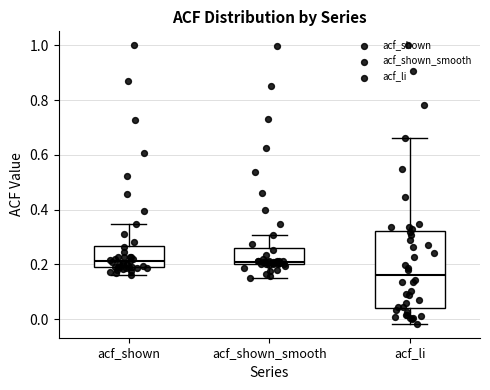

Which box's median line is the lowest?

acf_li